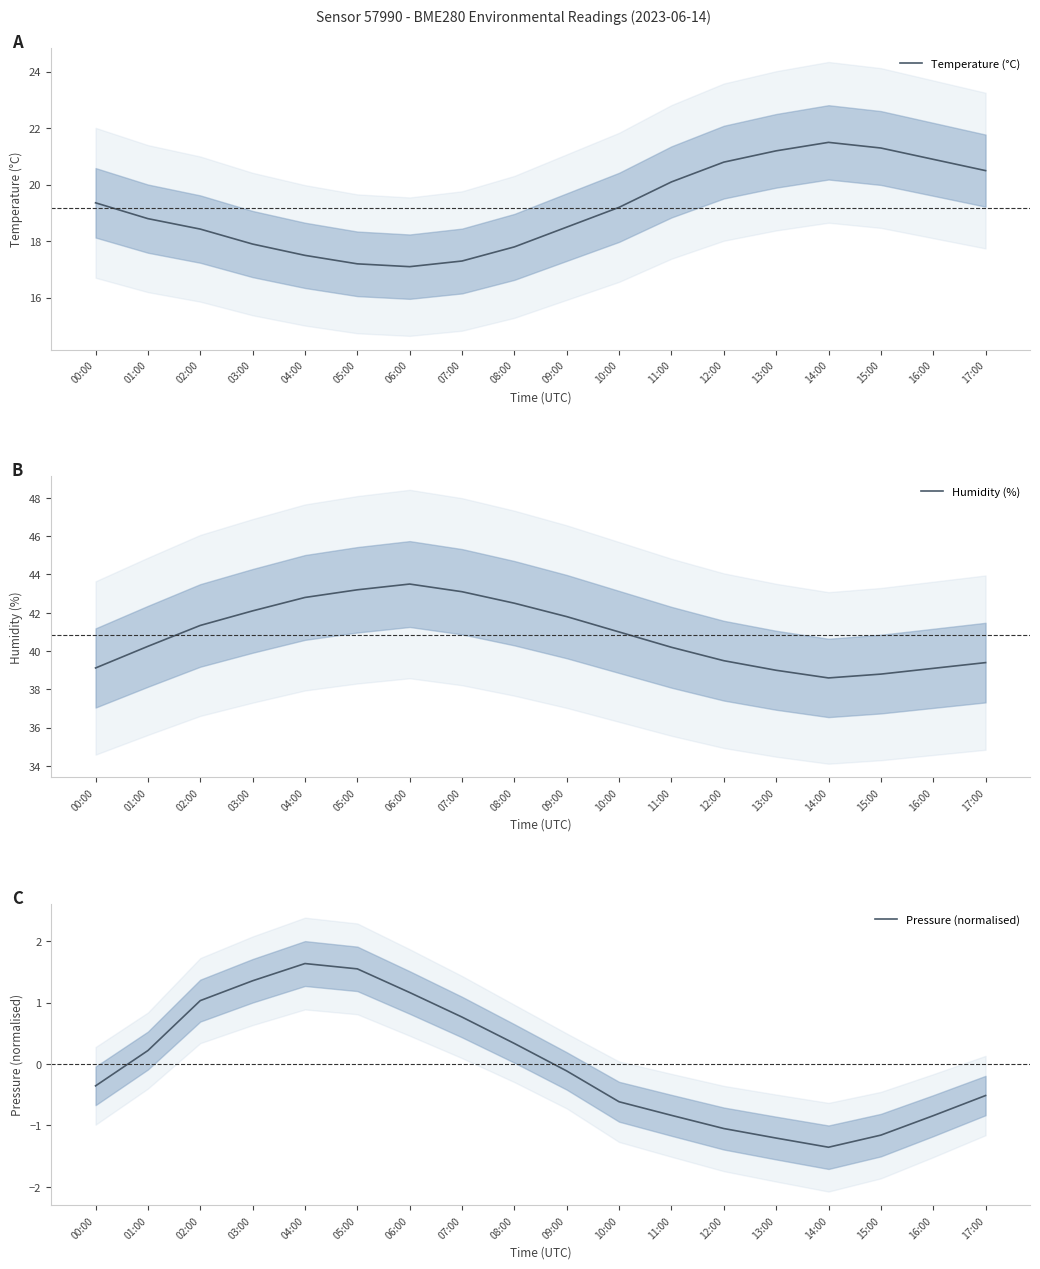

List the series in order of their overall mean, highest first.

Humidity (%), Temperature (°C), Pressure (normalised)